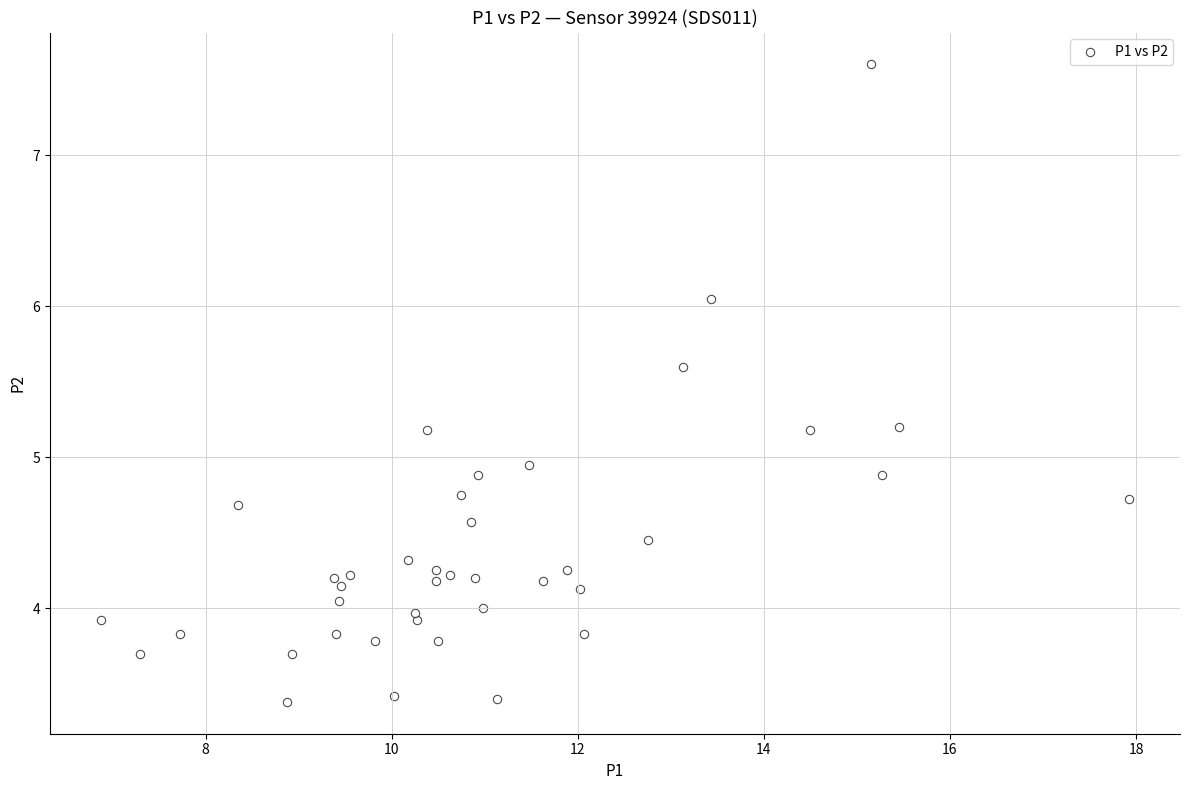

What is the range of X values (max minus min)?

11.0